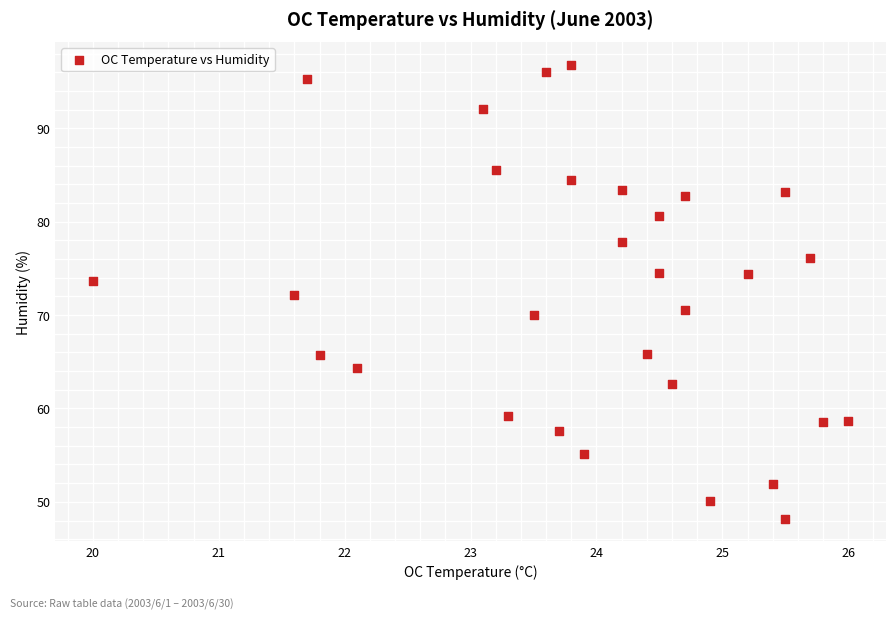

What is the range of Y values (max minus min)?

48.6